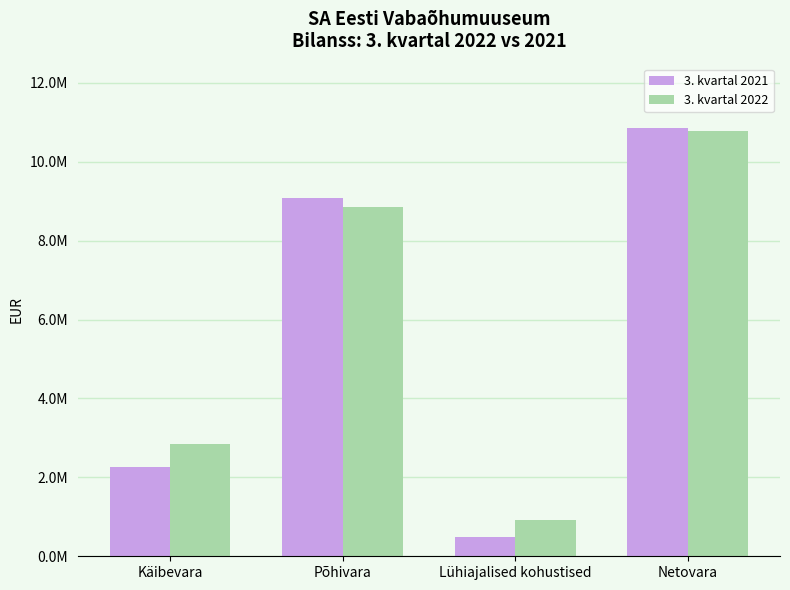

List the labels in order of 3. kvartal 2022 value, largest first.

Netovara, Põhivara, Käibevara, Lühiajalised kohustised